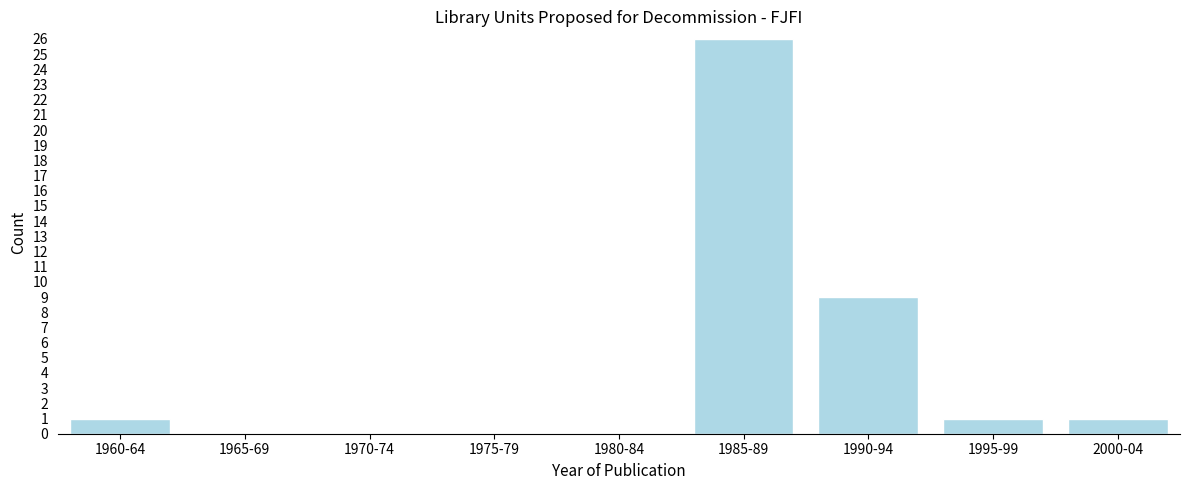

Reading left to right, extract all data points from this chart.

1960-64=1	1965-69=0	1970-74=0	1975-79=0	1980-84=0	1985-89=26	1990-94=9	1995-99=1	2000-04=1